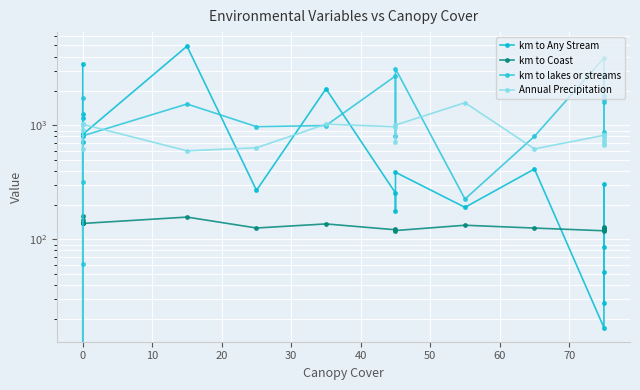

What are all the series names shown in the legend?

km to Any Stream, km to Coast, km to lakes or streams, Annual Precipitation